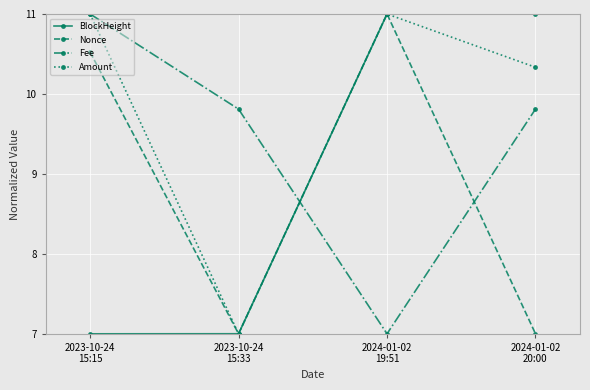

The value of Amount at 2024-01-02
19:51 is 11.0. True or false?

True